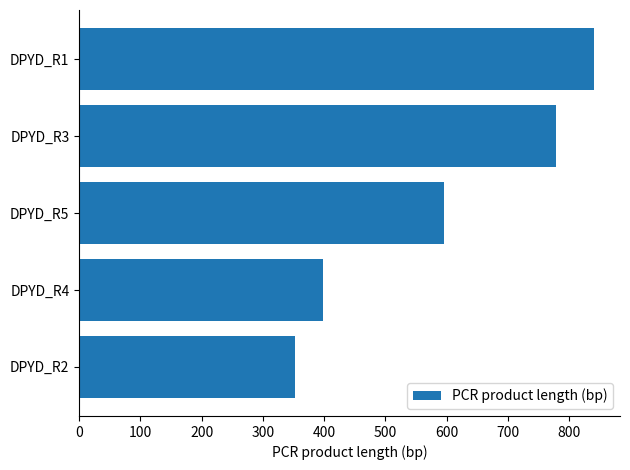

What is the sum of all values?

2965